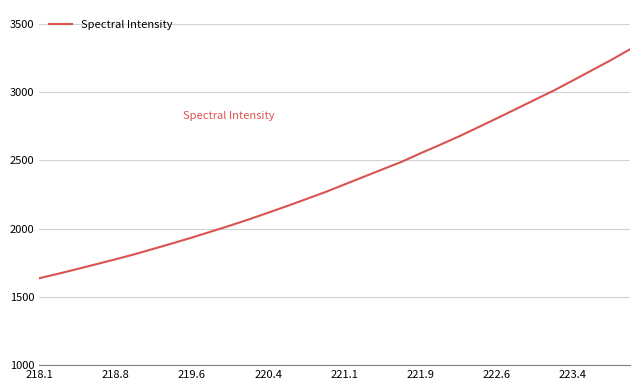

Reading left to right, extract all data points from this chart.

1636.9	1669.6	1704.4	1739.8	1775.2	1812.4	1852.4	1892.7	1934.2	1977.9	2021.7	2067.9	2116.5	2165.3	2216.0	2267.3	2322.8	2378.1	2433.7	2488.4	2551.4	2611.9	2673.7	2739.8	2806.7	2874.5	2943.0	3010.9	3084.1	3158.8	3233.5	3312.4